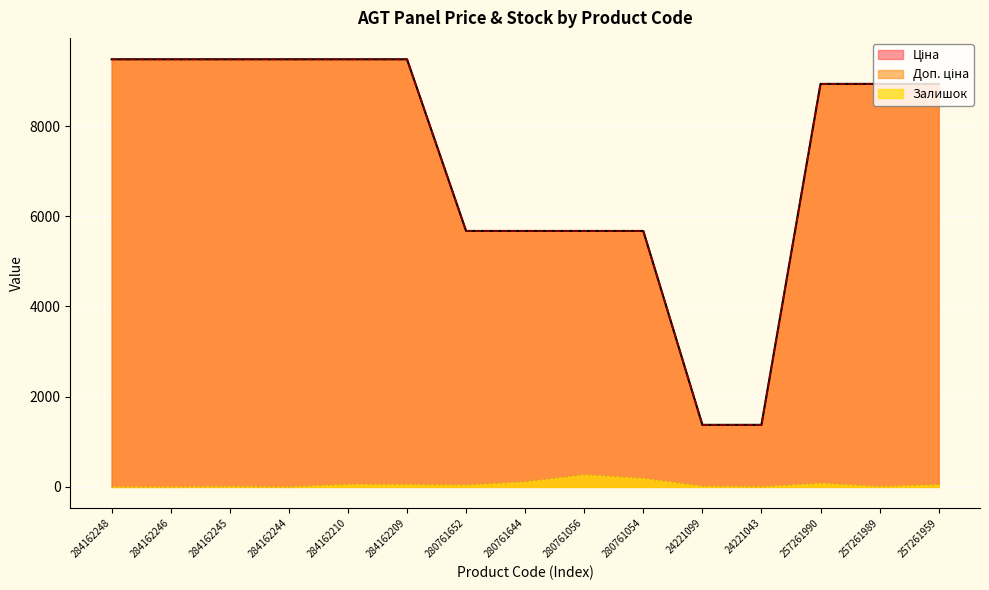

Reading right to left, transcribe all the data shown in this chart.

Ціна: 257261959=8934.1	257261989=8934.1	257261990=8934.1	24221043=1375.4	24221099=1375.4	280761054=5673.8	280761056=5673.8	280761644=5673.8	280761652=5673.8	284162209=9480.1	284162210=9480.1	284162244=9480.1	284162245=9480.1	284162246=9480.1	284162248=9480.1
Доп. ціна: 257261959=8934.1	257261989=8934.1	257261990=8934.1	24221043=1375.0	24221099=1375.0	280761054=5673.8	280761056=5673.8	280761644=5673.8	280761652=5673.8	284162209=9480.1	284162210=9480.1	284162244=9480.1	284162245=9480.1	284162246=9480.1	284162248=9480.1
Залишок: 257261959=51.0	257261989=9.0	257261990=82.0	24221043=4.0	24221099=16.0	280761054=190.0	280761056=271.0	280761644=114.0	280761652=42.0	284162209=53.0	284162210=57.0	284162244=0.0	284162245=8.0	284162246=0.0	284162248=0.0